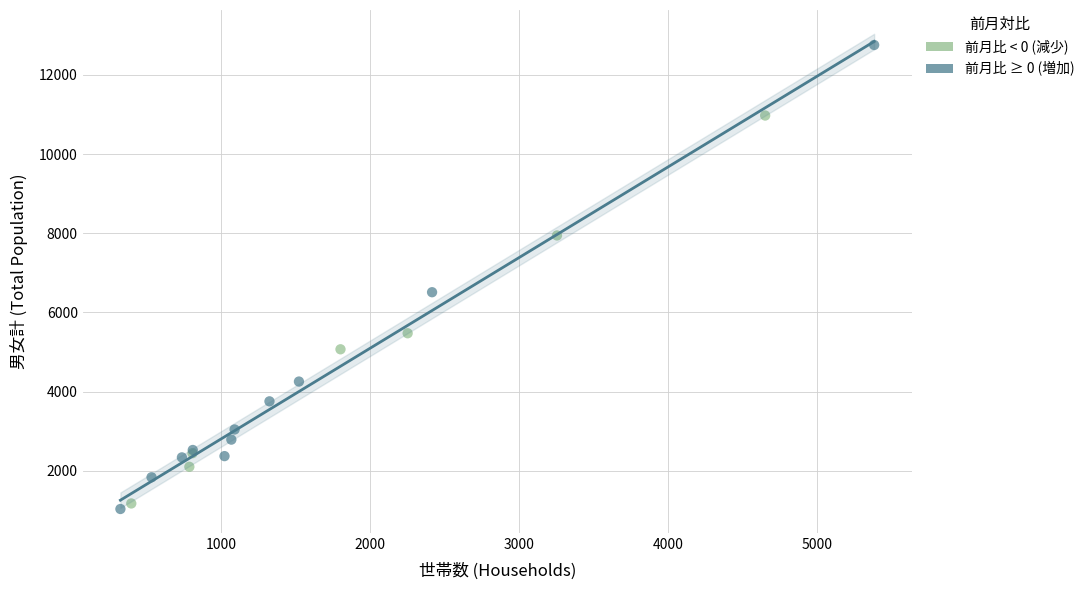

Which series has the largest Y range (max minus min)?

前月比 ≥ 0 (増加)